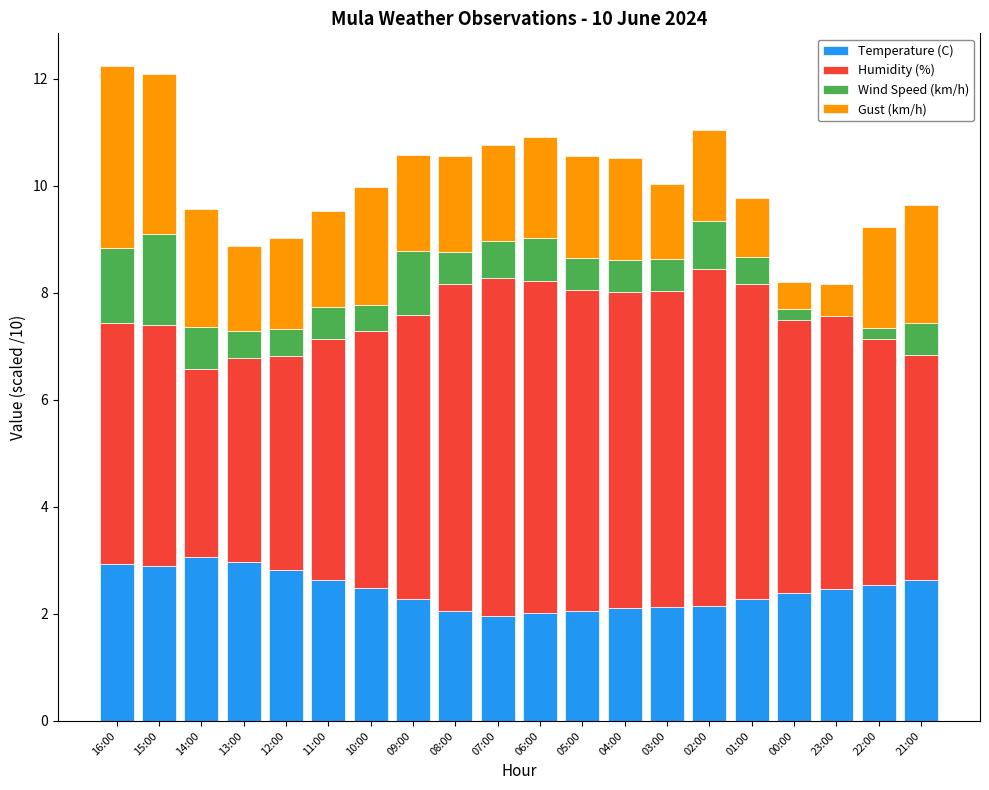

What is the average value of the Temperature (C) series?

2.4